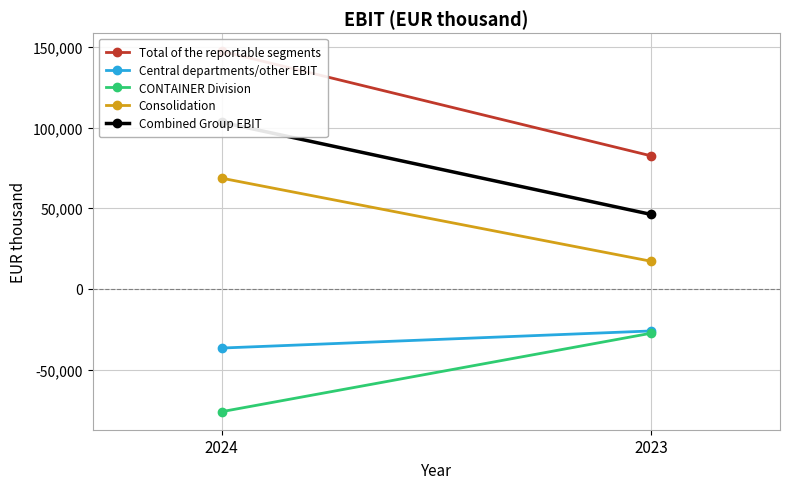

What is the sum of all Combined Group EBIT values?

149535